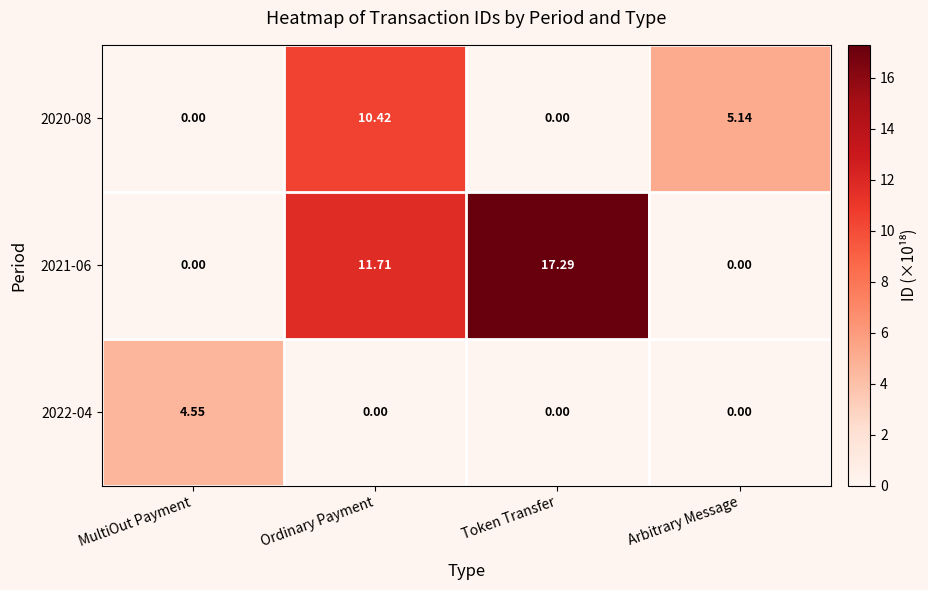

Count the number of data series in this chart.

3